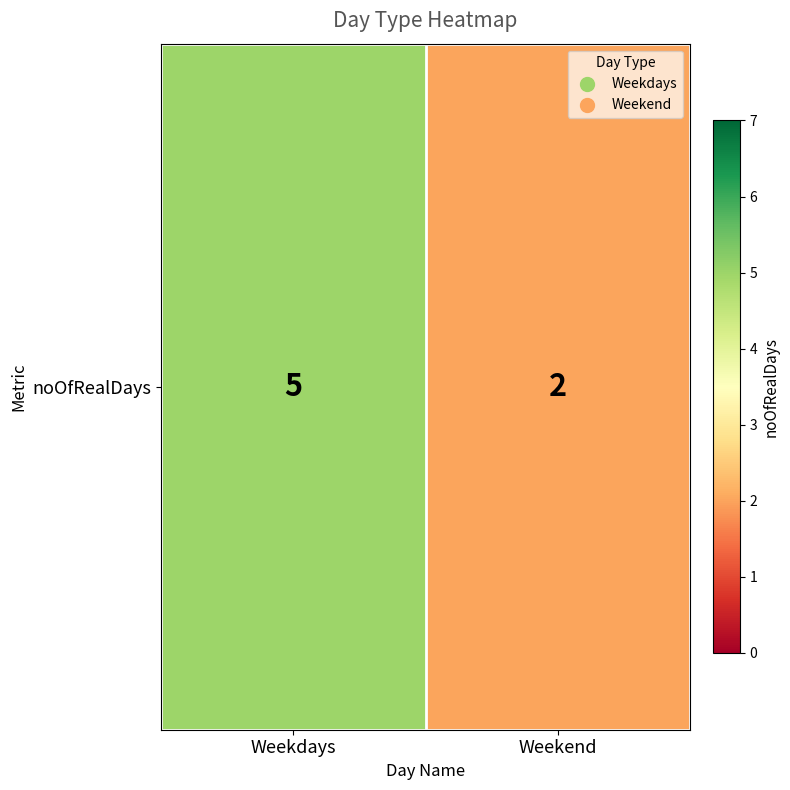

Reading right to left, extract all data points from this chart.

2	5